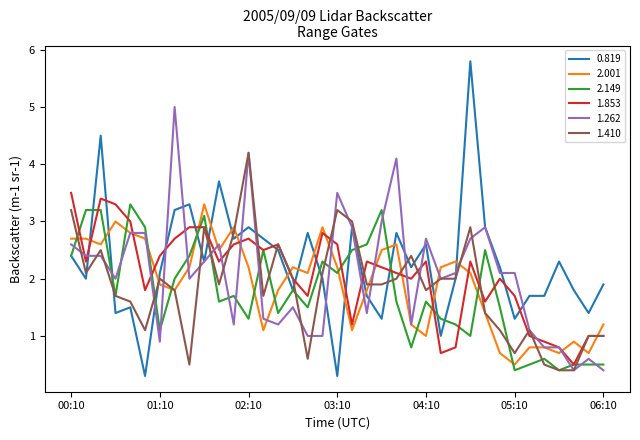

What is the greatest value displayed?

5.8